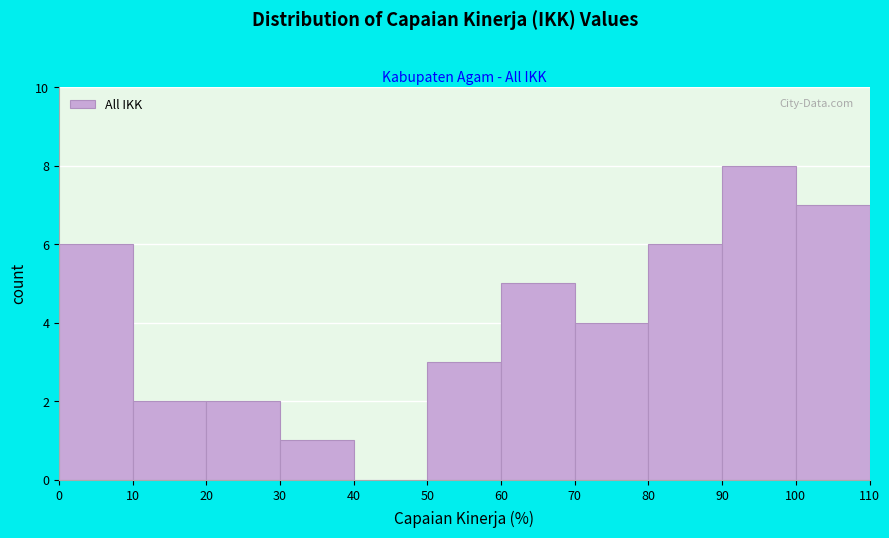

Reading left to right, transcribe this chart: for each bar, give the range it covers on the x-axis and its height. The values are not printed on the chart, so give them approximately, as read against the axis.

0 to 10: 6
10 to 20: 2
20 to 30: 2
30 to 40: 1
40 to 50: 0
50 to 60: 3
60 to 70: 5
70 to 80: 4
80 to 90: 6
90 to 100: 8
100 to 110: 7